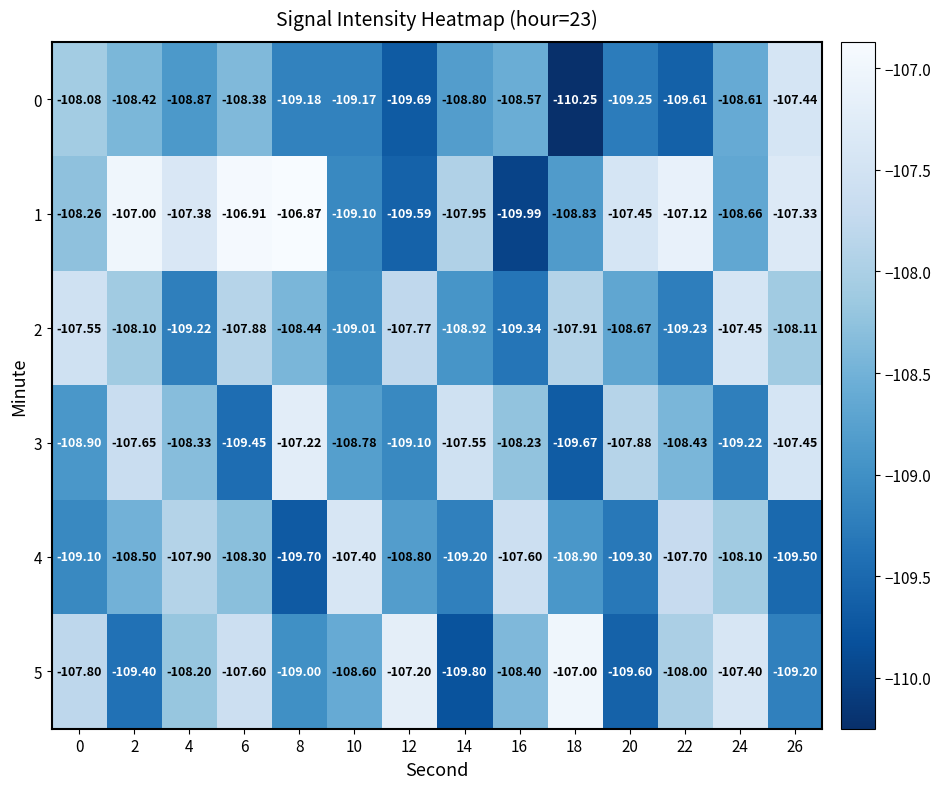

How many categories are shown in the chart?

14